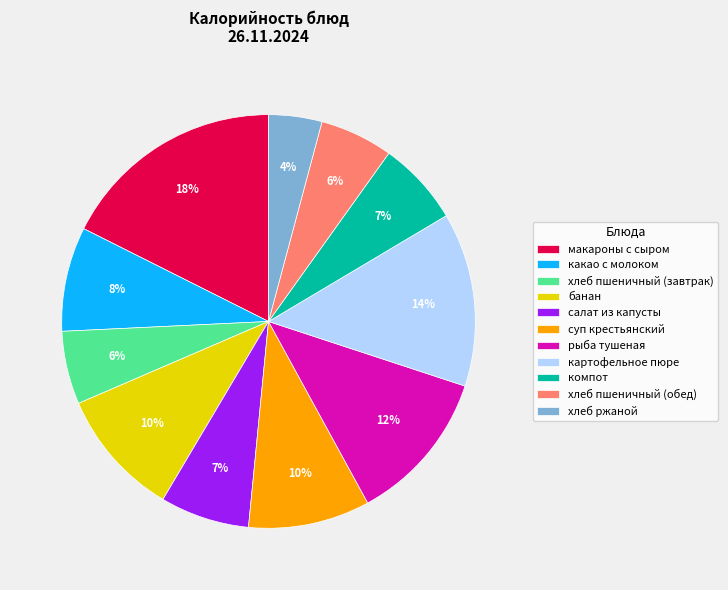

Does any single category account for the majority?

No